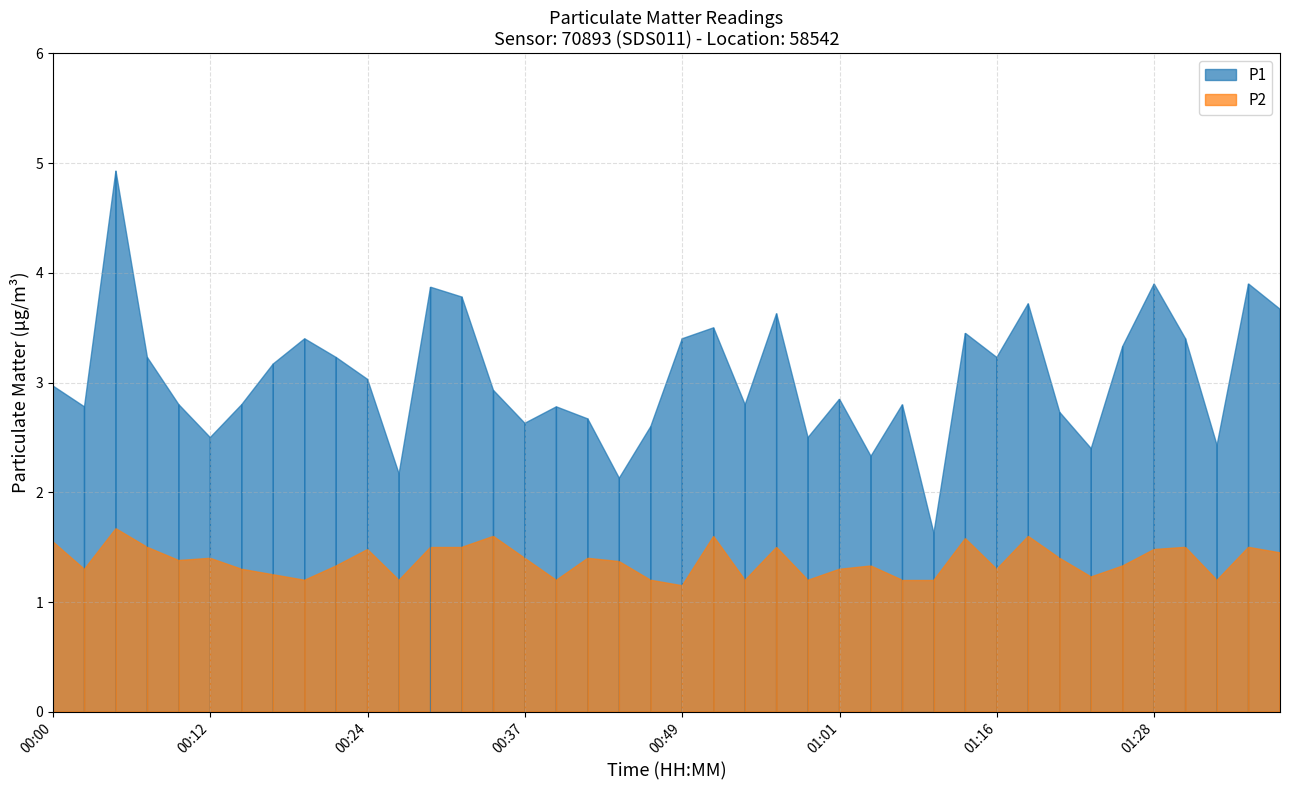

What is the difference between the highest and lowest values at 01:33?

1.2